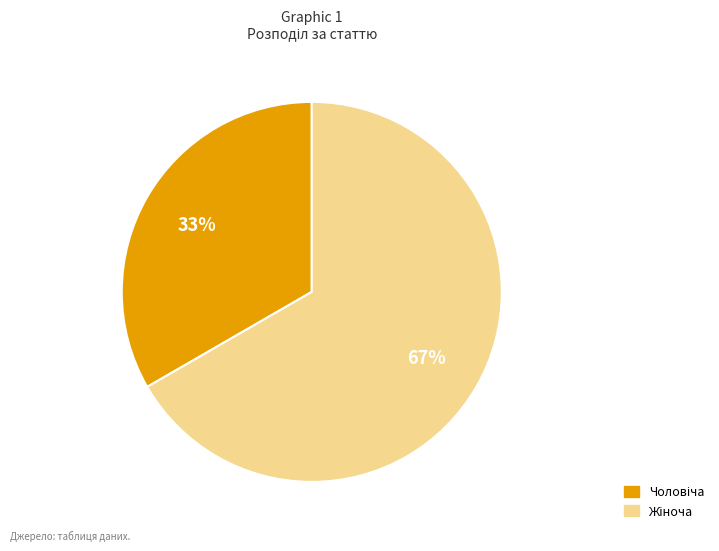

Count the number of slices in the pie.

2